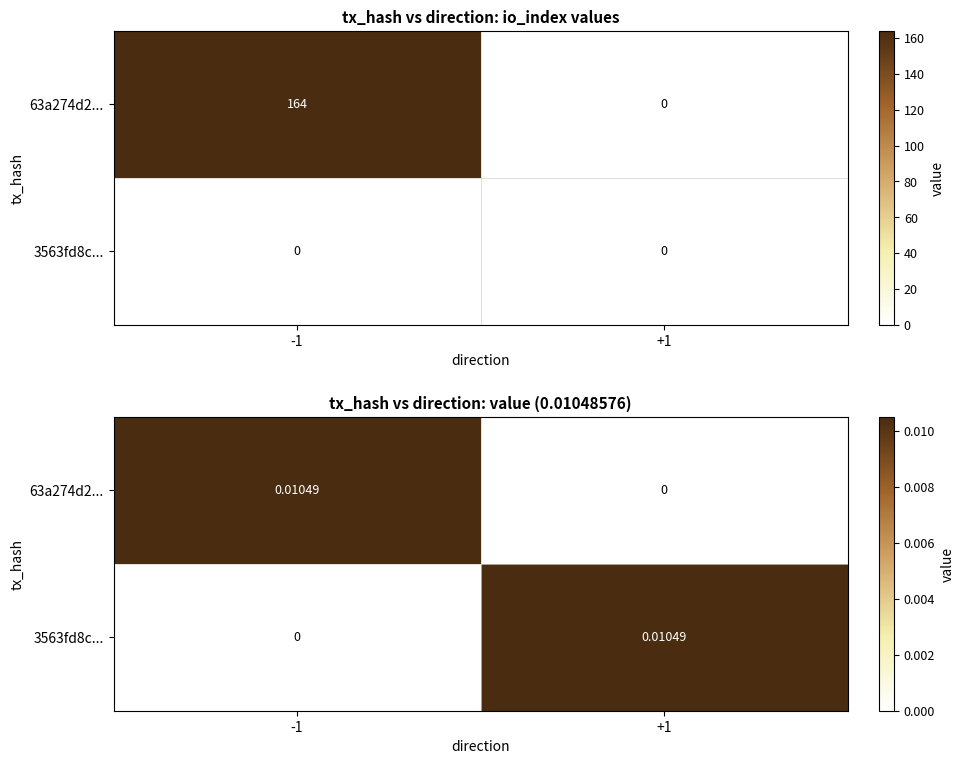

True or false: 3563fd8c... has a value of -0.0 at -1.

False